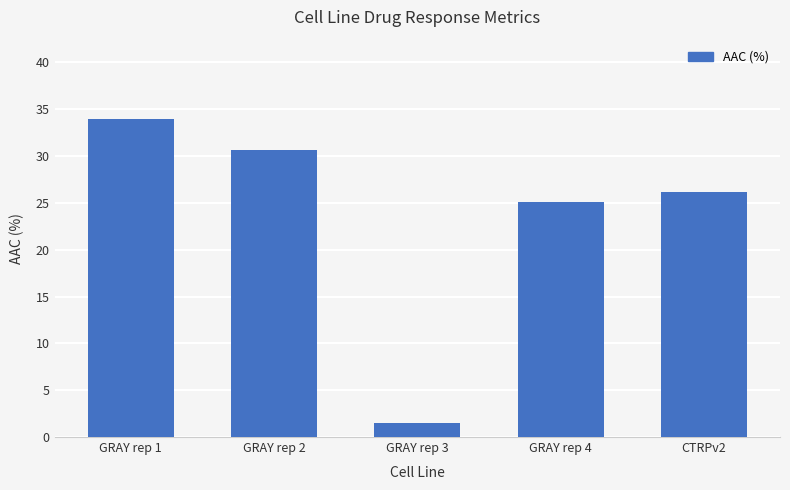

What is the label of the 3rd bar from the left?

GRAY rep 3